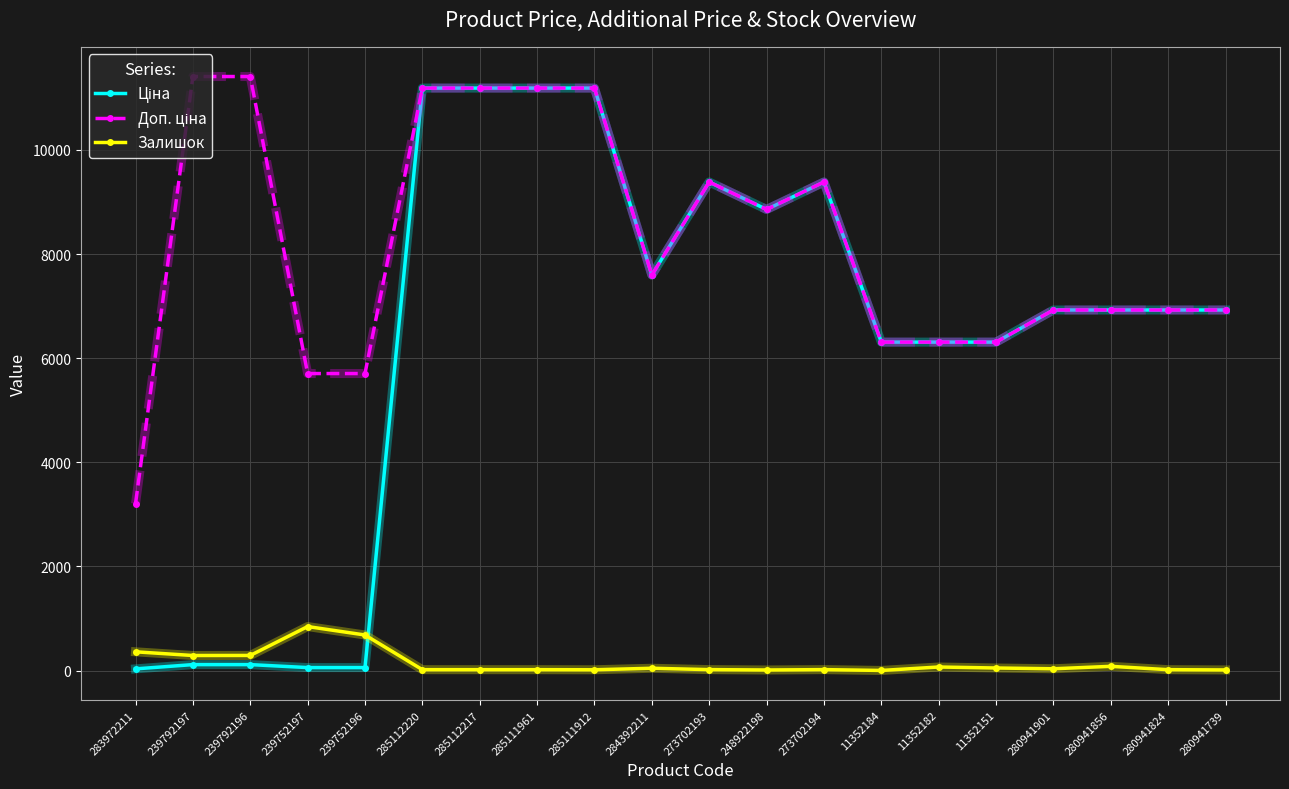

At how many categories does at least one series exceed 8624?

9